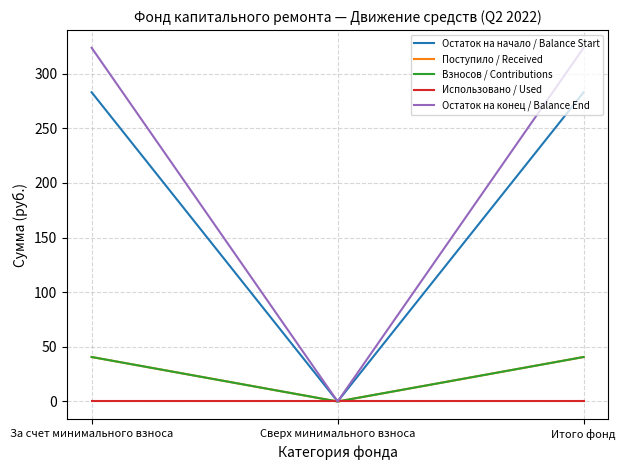

At За счет минимального взноса, list the series in order from smallest to largest.

Использовано / Used, Поступило / Received, Взносов / Contributions, Остаток на начало / Balance Start, Остаток на конец / Balance End